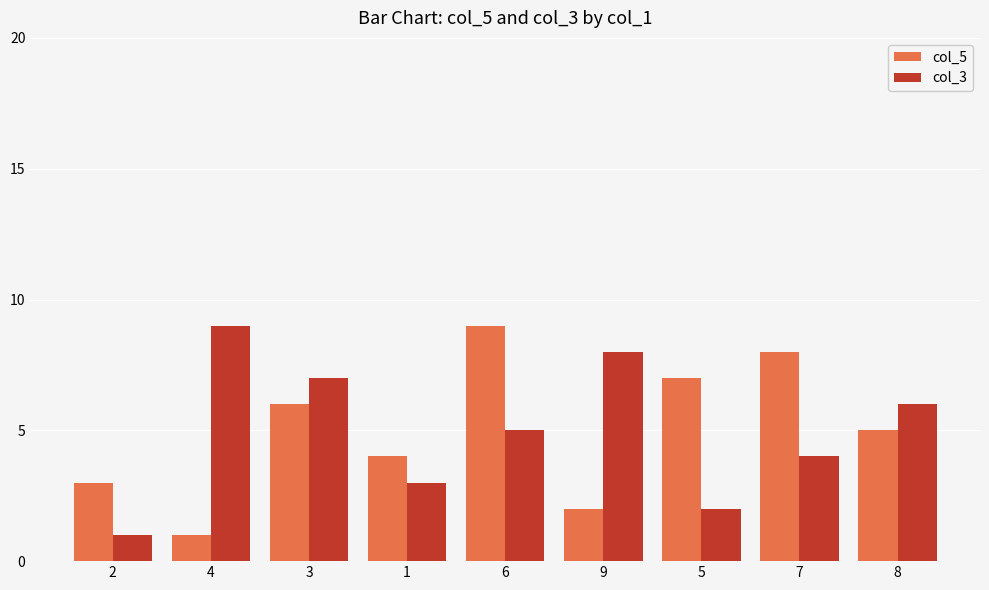

What is the total value across all series at 2?

4